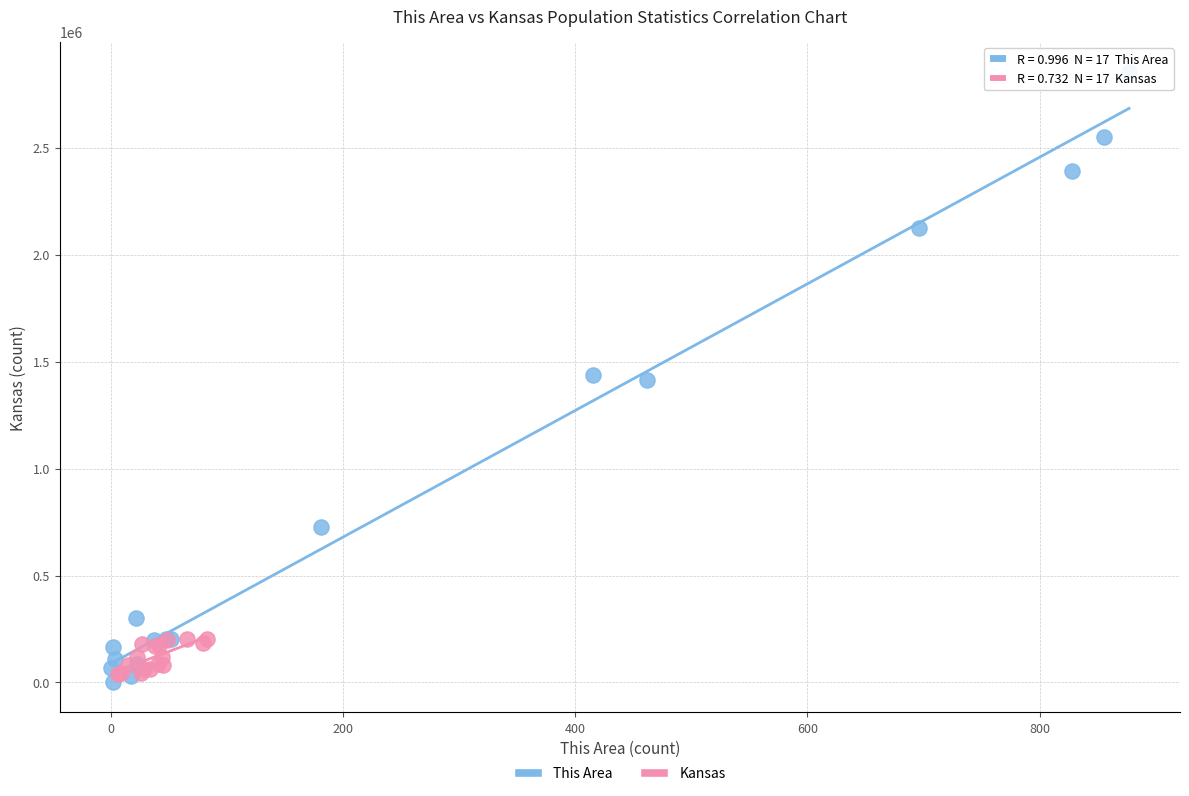

What are all the series names shown in the legend?

This Area, Kansas